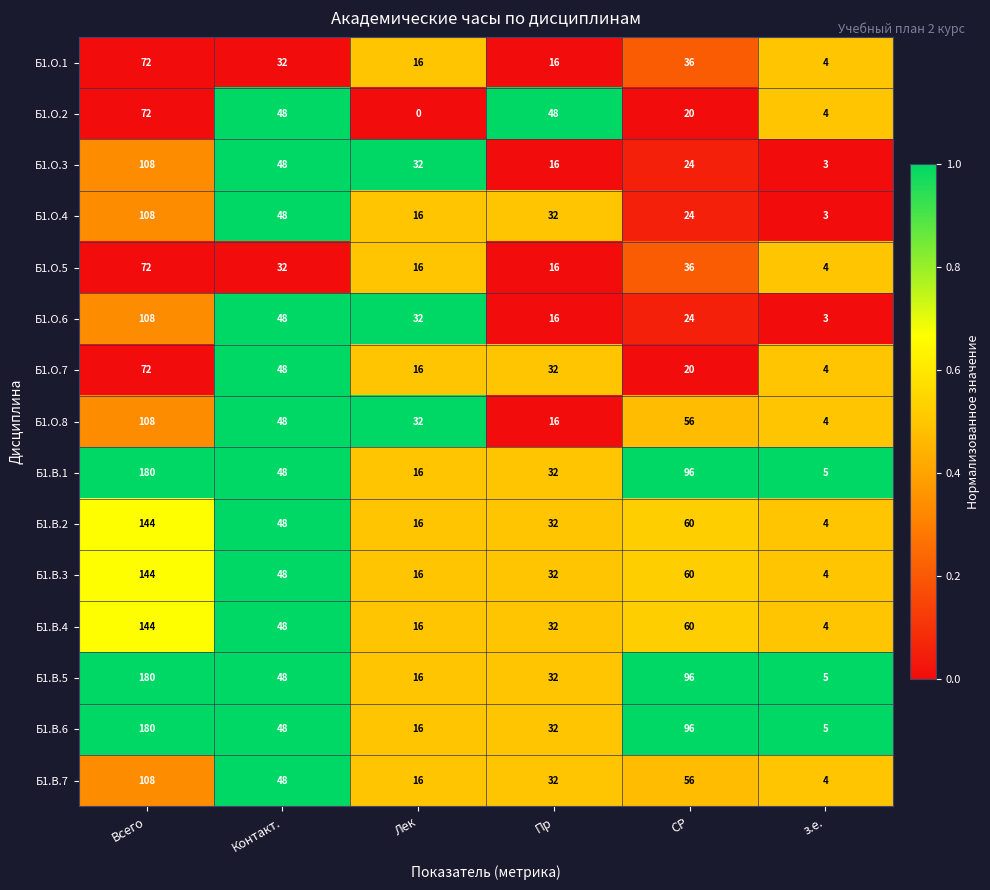

True or false: Б1.В.4 has a value of 220 at Всего.

False